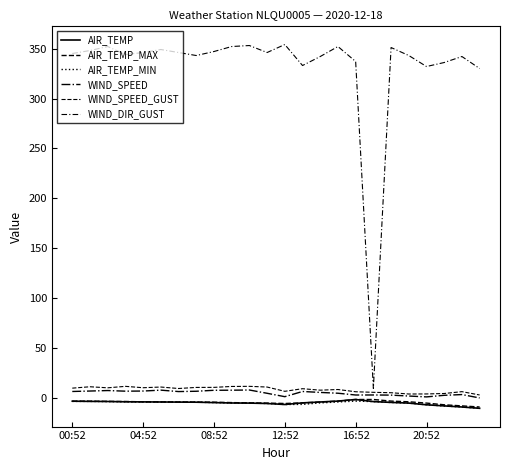

At how many categories does at least one series exceed 49?

23